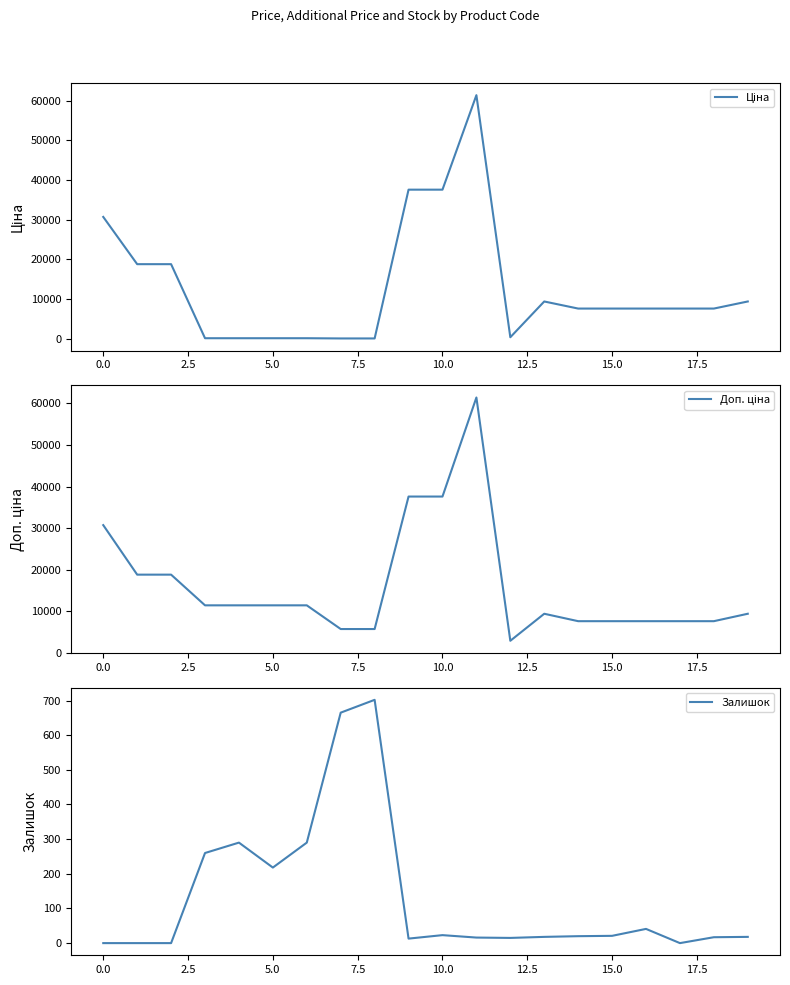

What is the value of the Доп. ціна point at the 16th from the left?

7596.5